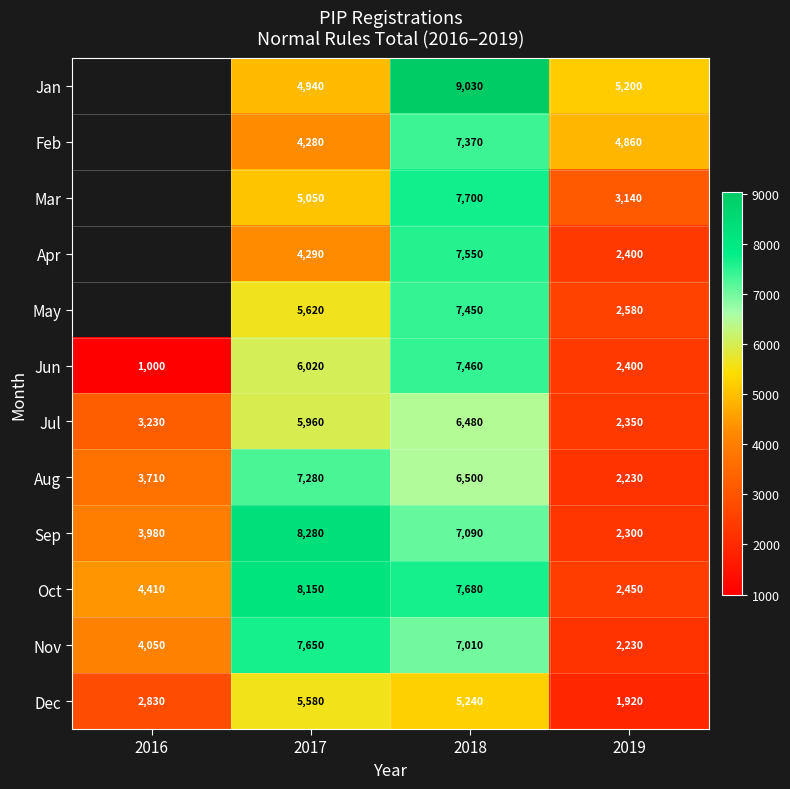

At which label does Nov reach its minimum?

2019